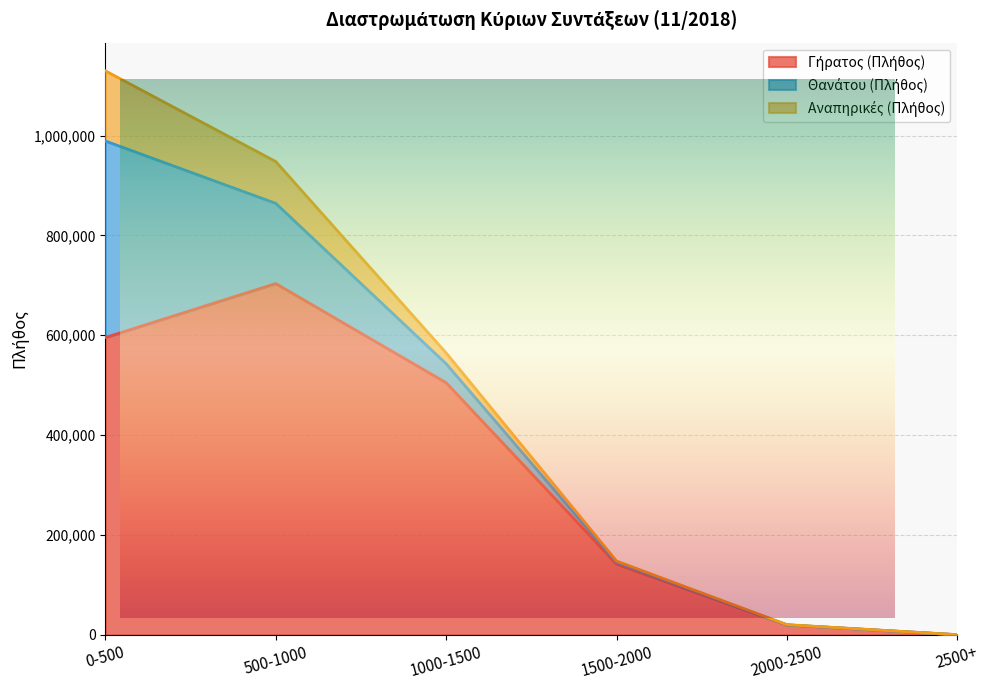

Which label corresponds to the largest value in the chart?

500-1000